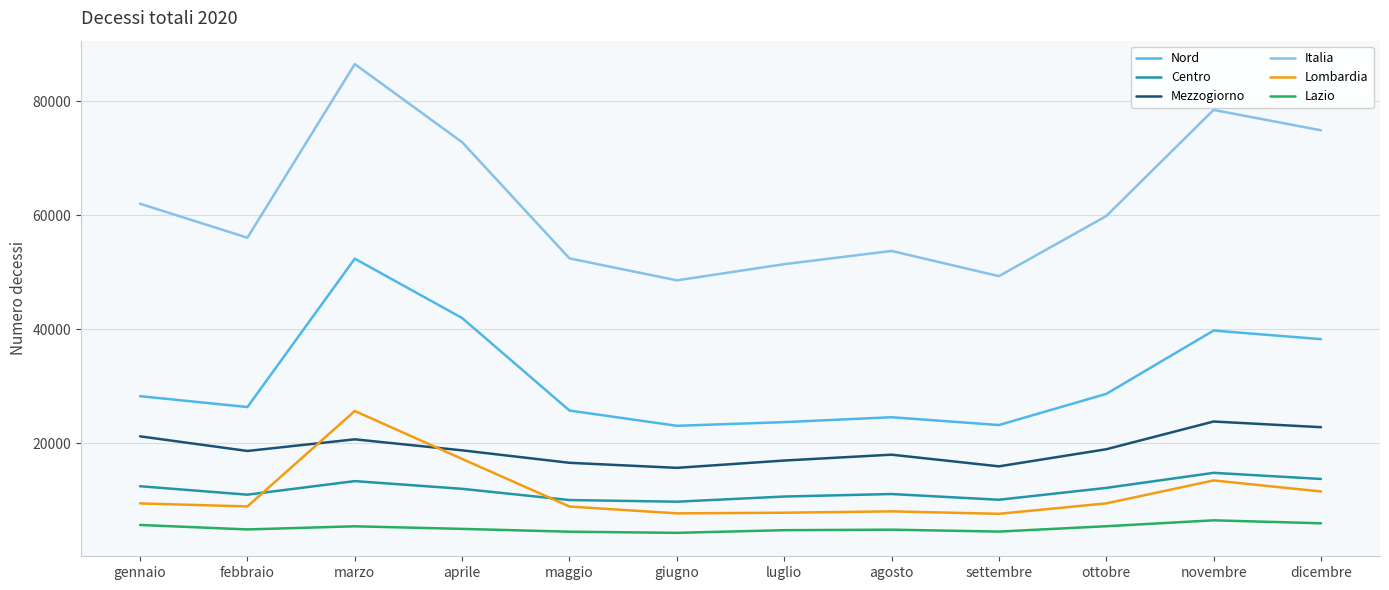

What is the smallest value displayed?

4323